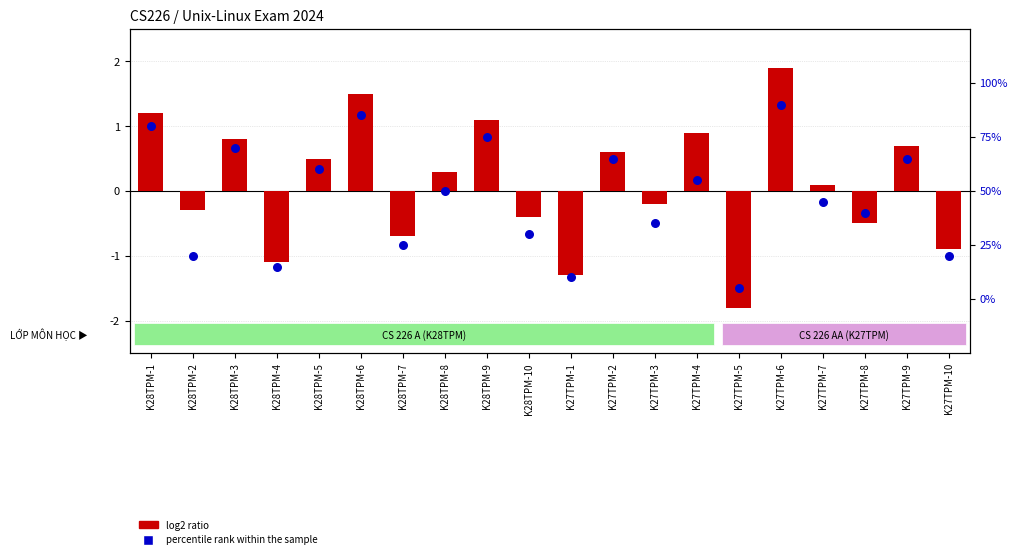

Which series reaches the minimum Y coordinate?

log2 ratio